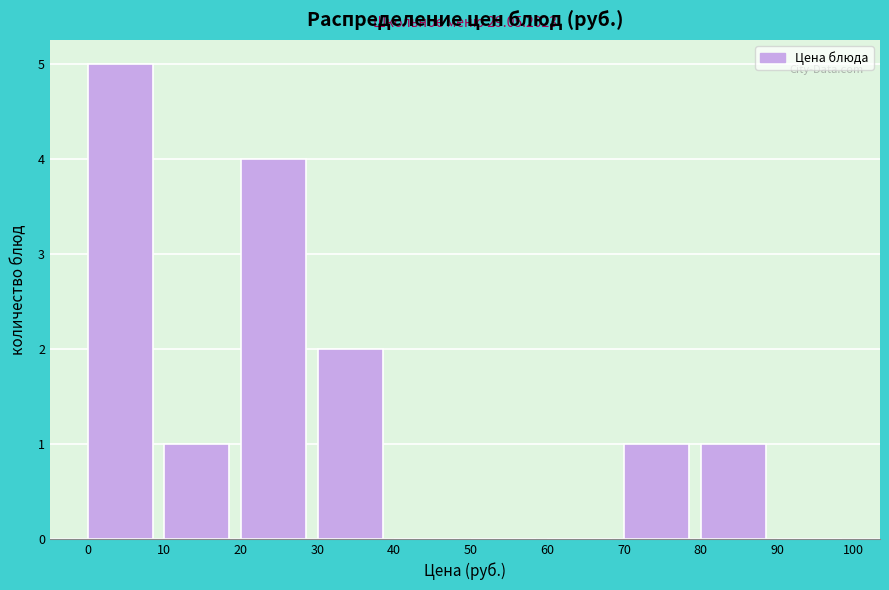

Which range on the x-axis has the tallest bar?

0 to 10